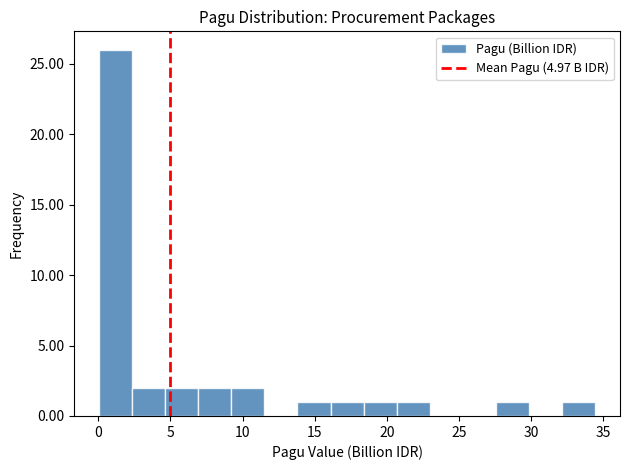

Reading left to right, transcribe this chart: for each bar, give the range it covers on the x-axis and its height. Neither the bar edges nor the heights are printed on the chart, so give them approximately, as read against the axes.

0.0 to 2.5: 26
2.5 to 4.5: 2
4.5 to 7.0: 2
7.0 to 9.0: 2
9.0 to 11.5: 2
11.5 to 14.0: 0
14.0 to 16.0: 1
16.0 to 18.5: 1
18.5 to 20.5: 1
20.5 to 23.0: 1
23.0 to 25.5: 0
25.5 to 27.5: 0
27.5 to 30.0: 1
30.0 to 32.0: 0
32.0 to 34.5: 1